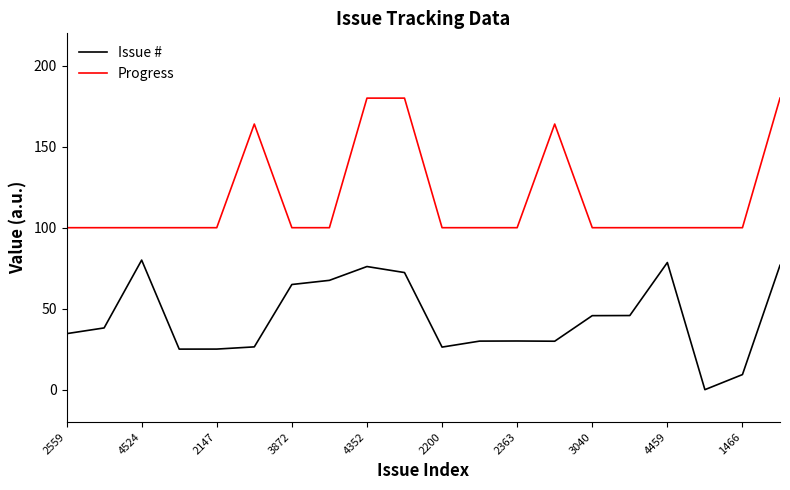

True or false: Progress and Issue # cross at least once.

False